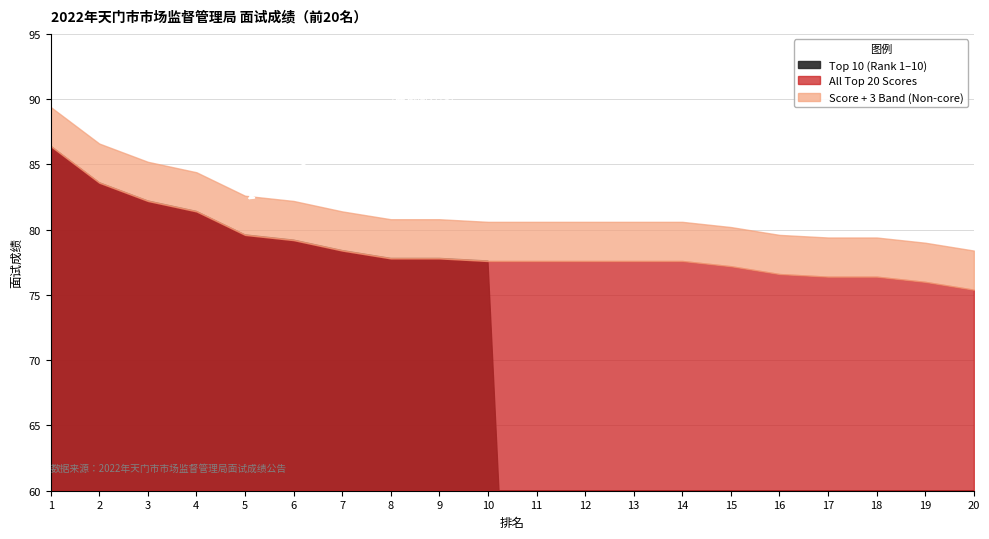

Is it true that All Scores equals 79.6 at 5?

True